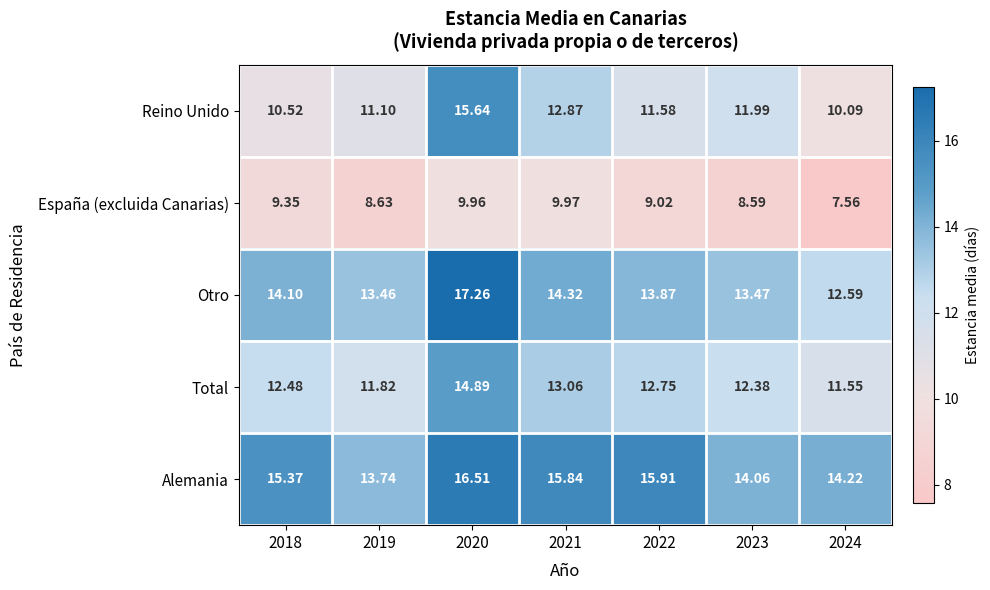

At how many categories does at least one series exceed 15?

4